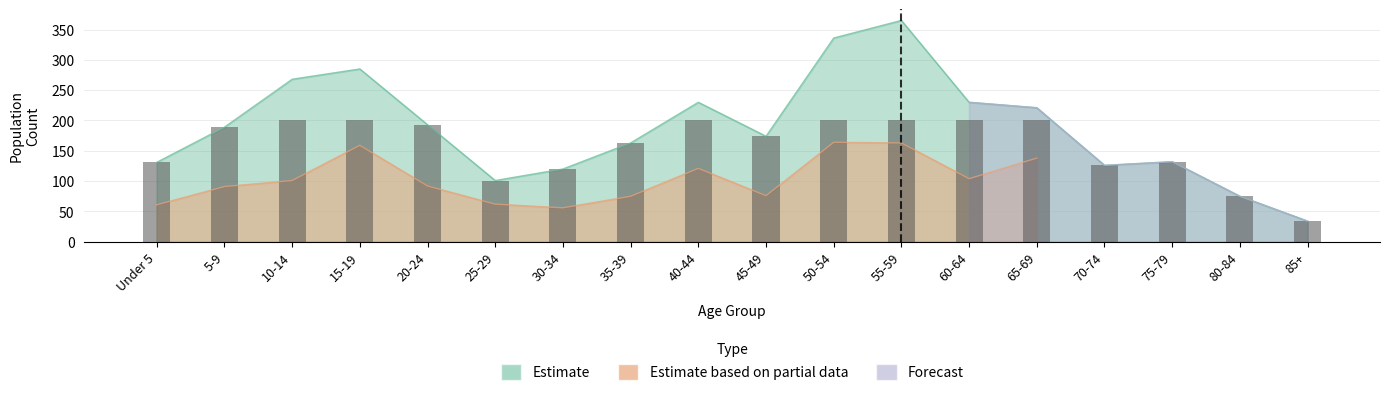

Reading left to right, list all the values displayed in this chart.

Estimate: Under 5=131	5-9=189	10-14=268	15-19=285	20-24=193	25-29=101	30-34=120	35-39=163	40-44=230	45-49=174	50-54=336	55-59=365	60-64=230	65-69=221	70-74=126	75-79=132	80-84=75	85+=34
Estimate based on partial data: Under 5=61	5-9=91	10-14=101	15-19=159	20-24=92	25-29=62	30-34=56	35-39=75	40-44=121	45-49=76	50-54=164	55-59=163	60-64=104	65-69=138	70-74=0	75-79=0	80-84=0	85+=0
Forecast: Under 5=0	5-9=0	10-14=0	15-19=0	20-24=0	25-29=0	30-34=0	35-39=0	40-44=0	45-49=0	50-54=0	55-59=0	60-64=230	65-69=221	70-74=126	75-79=132	80-84=75	85+=34